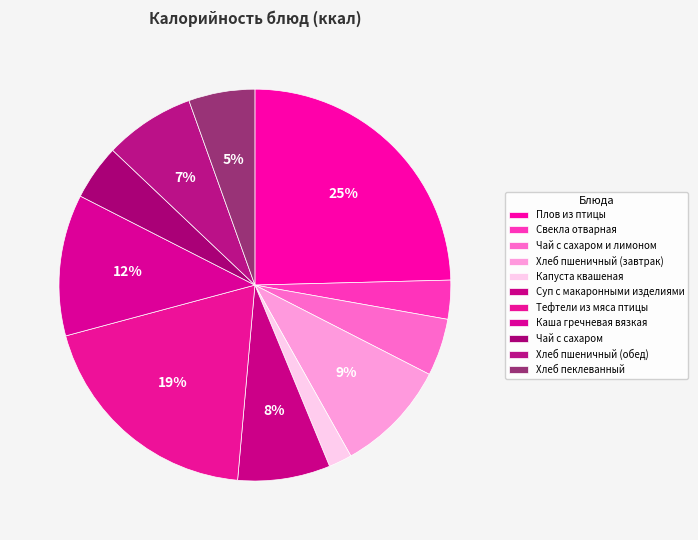

What is the change in value from Чай с сахаром to Хлеб пеклеванный?

+11.3